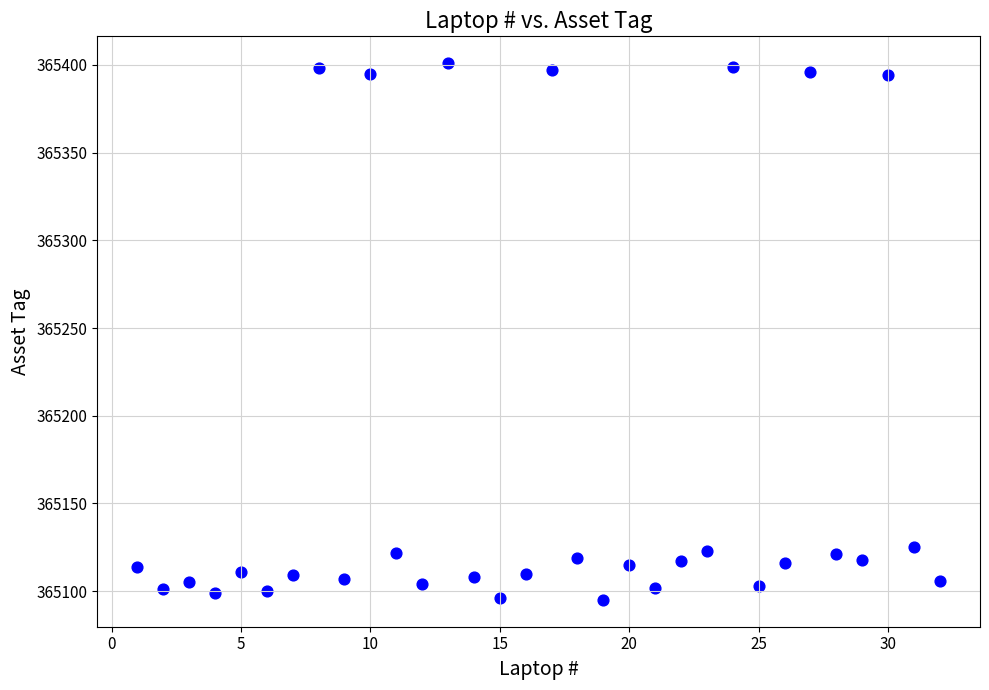

What is the range of X values (max minus min)?

31